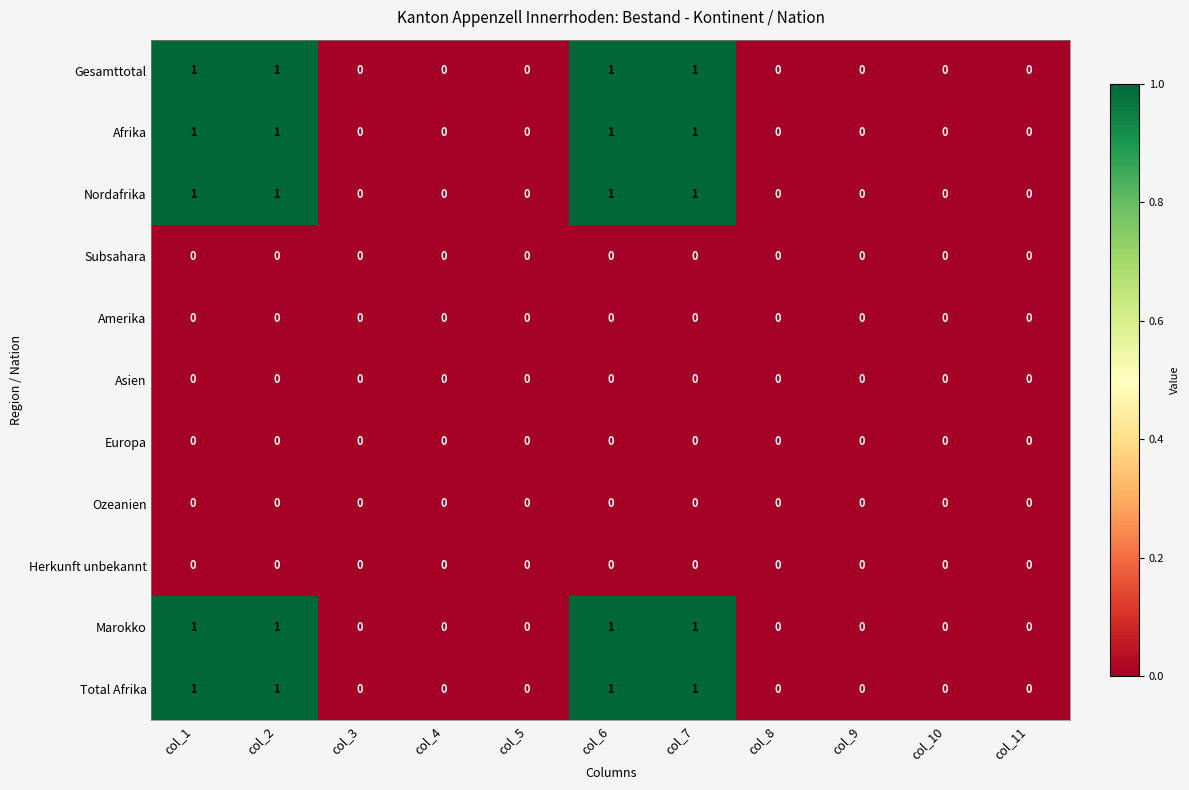

The value of Marokko at col_7 is 1. True or false?

True